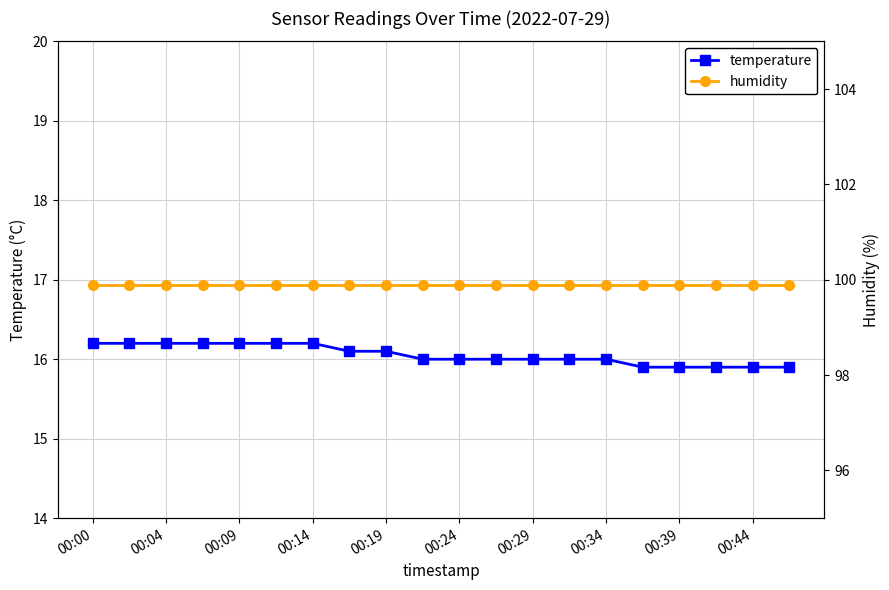

Which series has the widest spread of values?

temperature